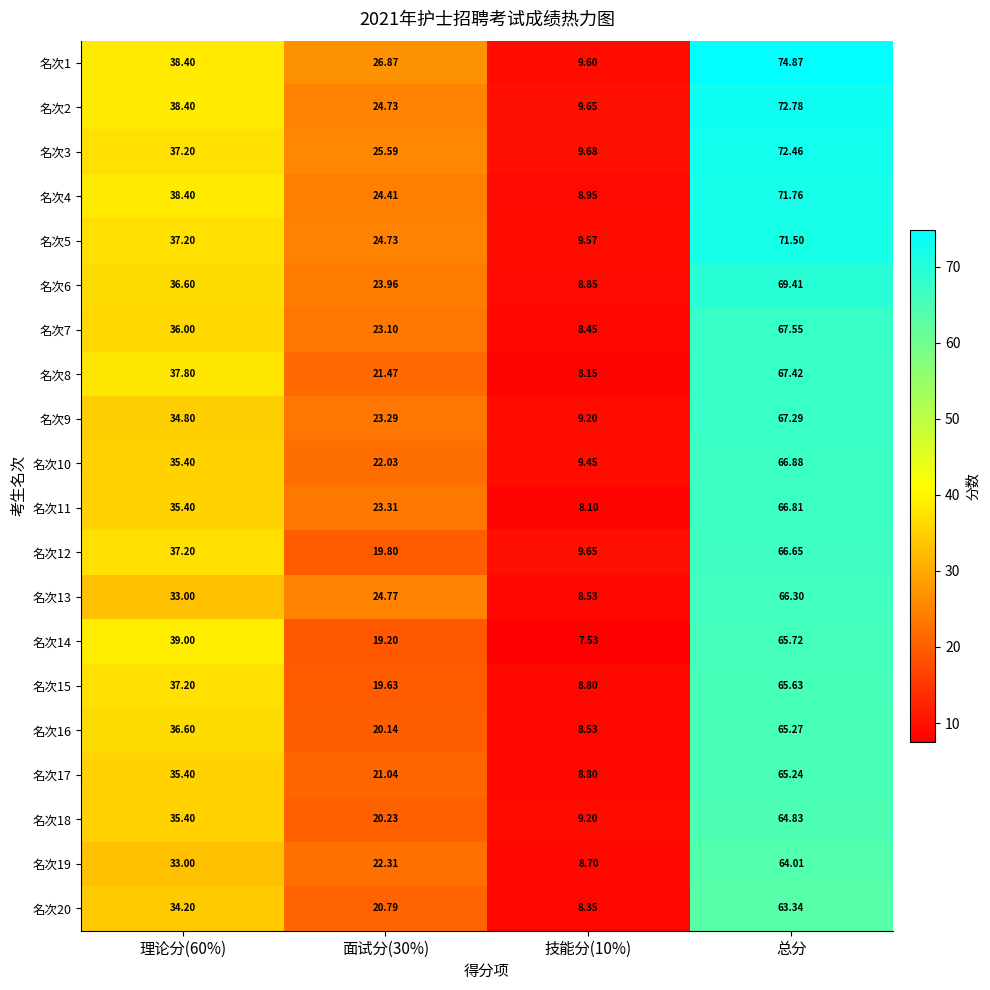

Which category has the highest value across all series?

总分